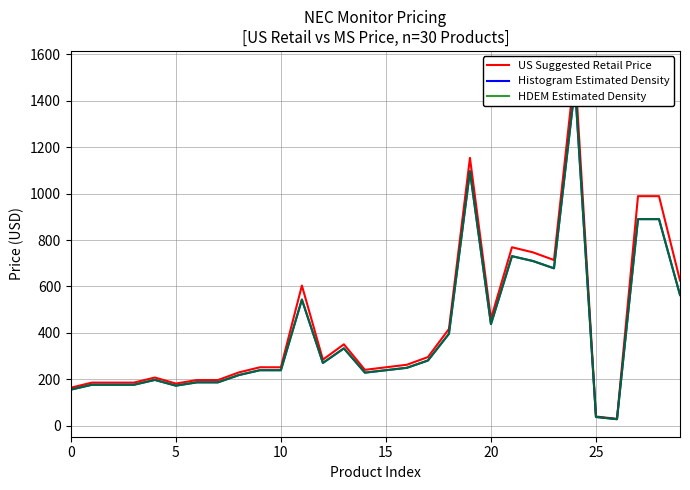

True or false: Histogram Estimated Density has a value of 113.1 at 16.

False